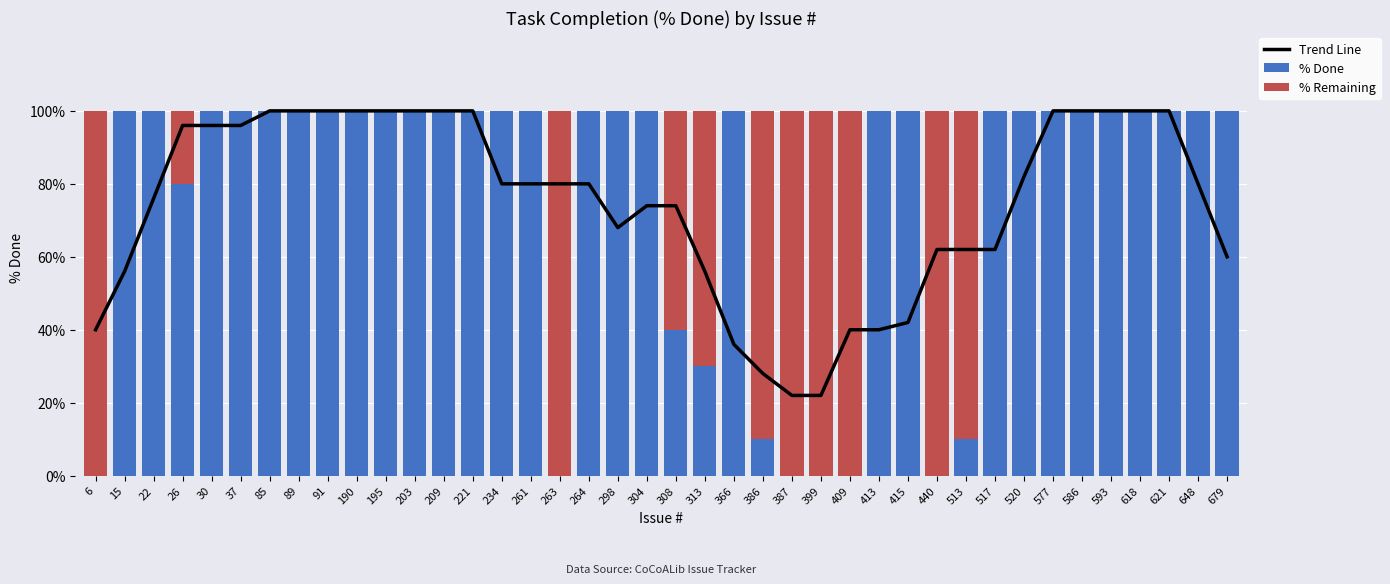

What is the value of the Trend Line bar at the 6th from the left?

96